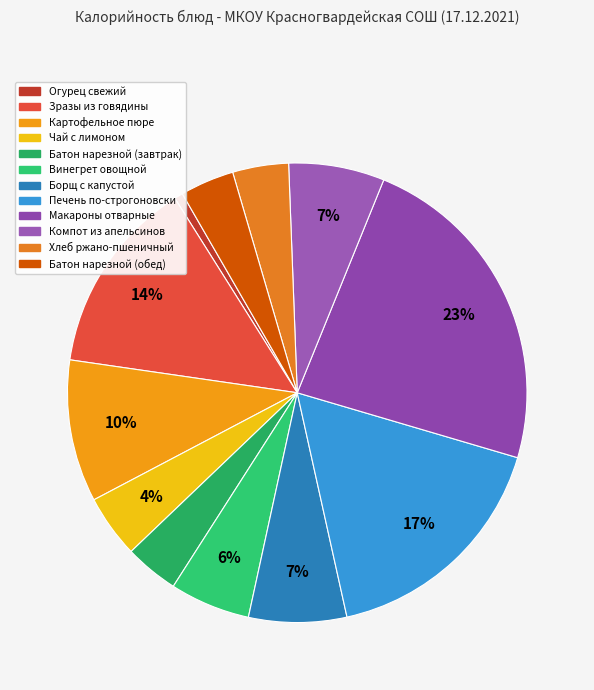

To the nearest percent, what portion does Хлеб ржано-пшеничный represent?

4%